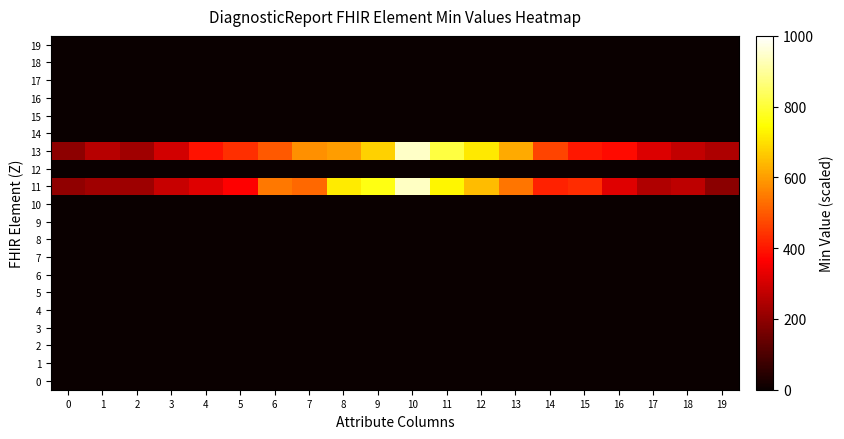

Count the number of data series in this chart.

20